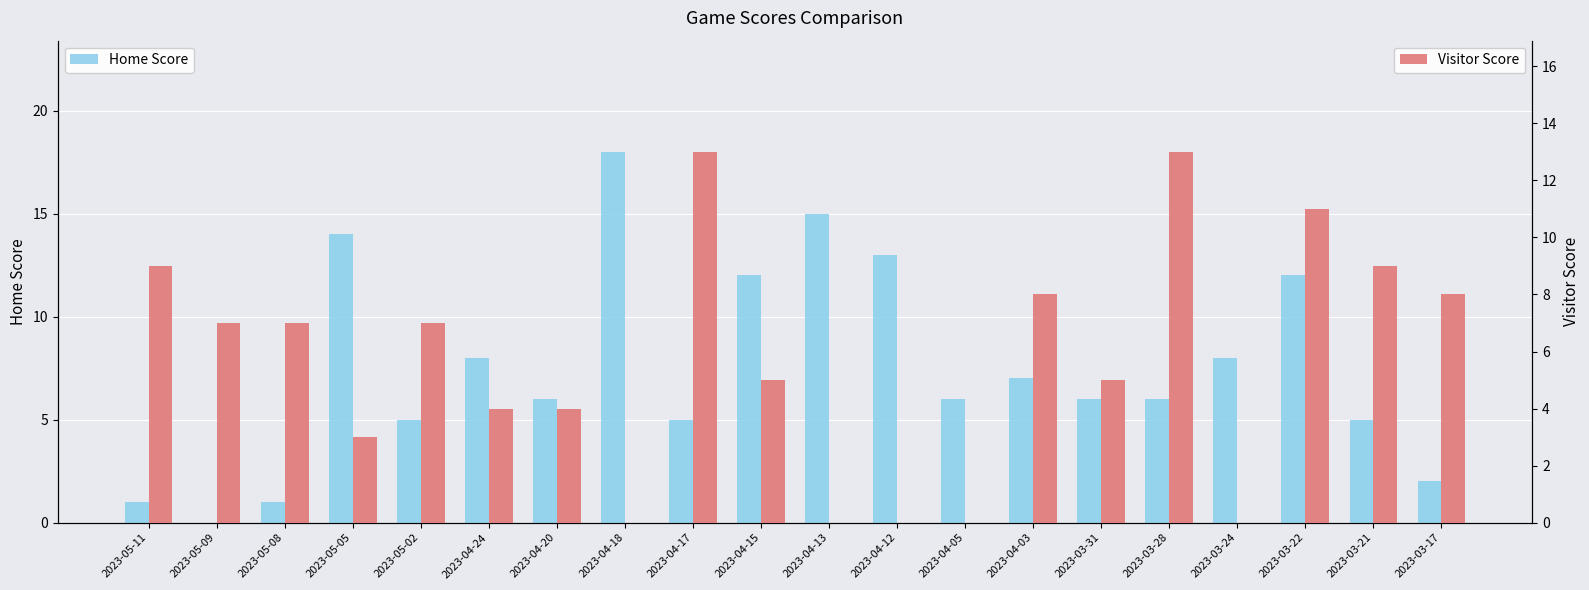

Reading right to left, list all the values displayed in this chart.

Home Score: 2	5	12	8	6	6	7	6	13	15	12	5	18	6	8	5	14	1	0	1
Visitor Score: 8	9	11	0	13	5	8	0	0	0	5	13	0	4	4	7	3	7	7	9